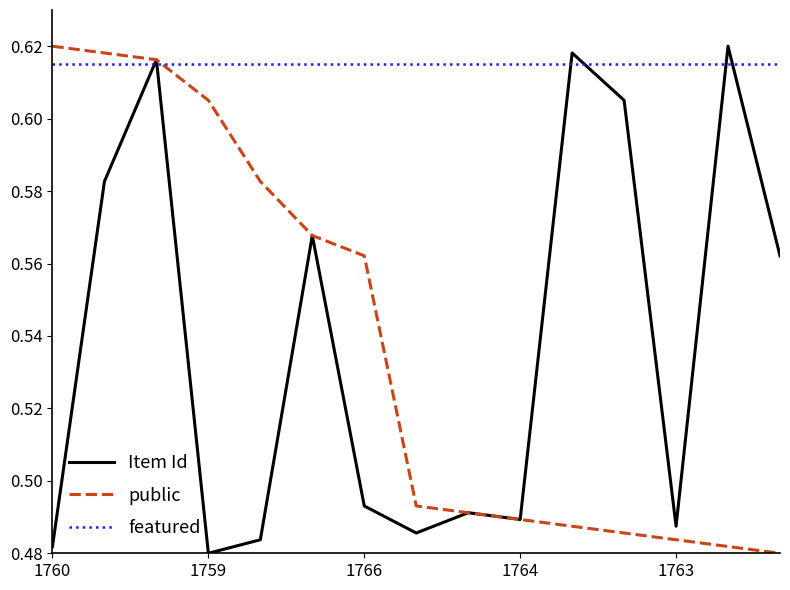

Which series has the largest total across all categories?

featured